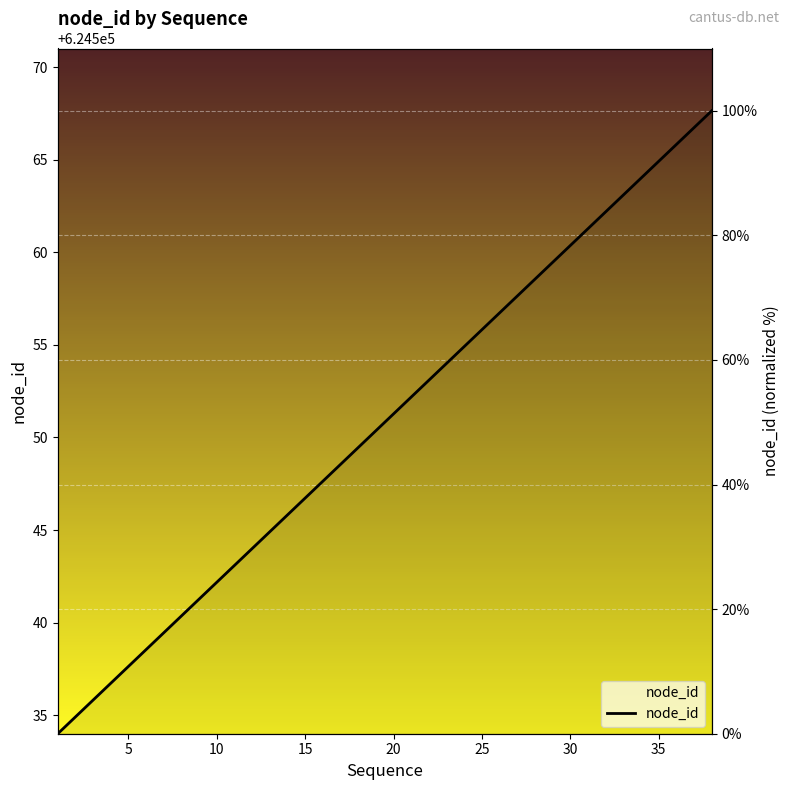

Reading left to right, what are all the values shown in this chart?

0.0	2.7	5.4	8.1	10.8	13.5	16.2	18.9	21.6	24.3	27.0	29.7	32.4	35.1	37.8	40.5	43.2	45.9	48.6	51.4	54.1	56.8	59.5	62.2	64.9	67.6	70.3	73.0	75.7	78.4	81.1	83.8	86.5	89.2	91.9	94.6	97.3	100.0